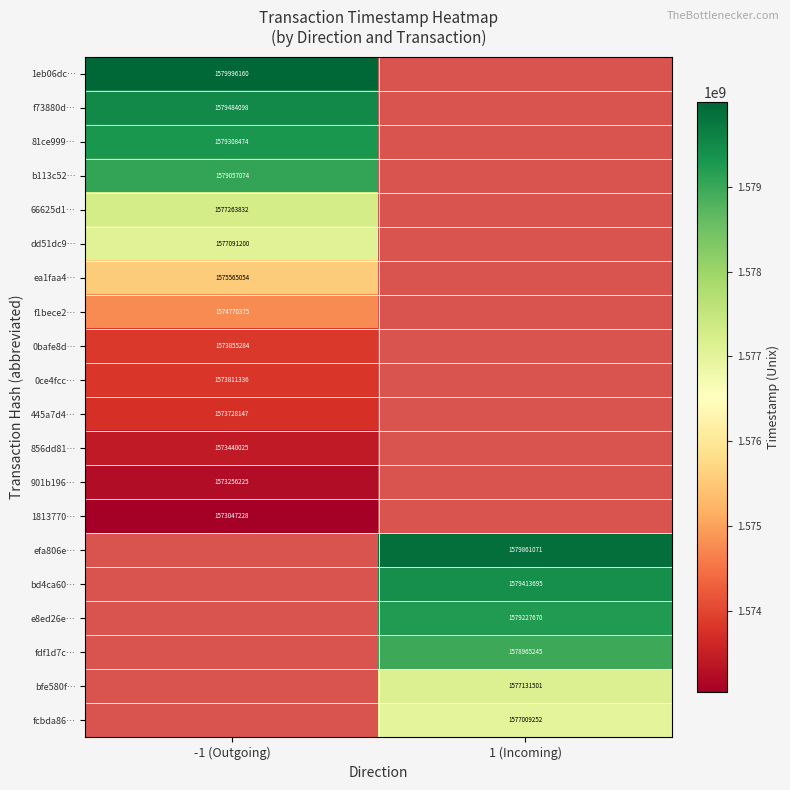

The value of 445a7d4… at -1 (Outgoing) is 1573728147. True or false?

True